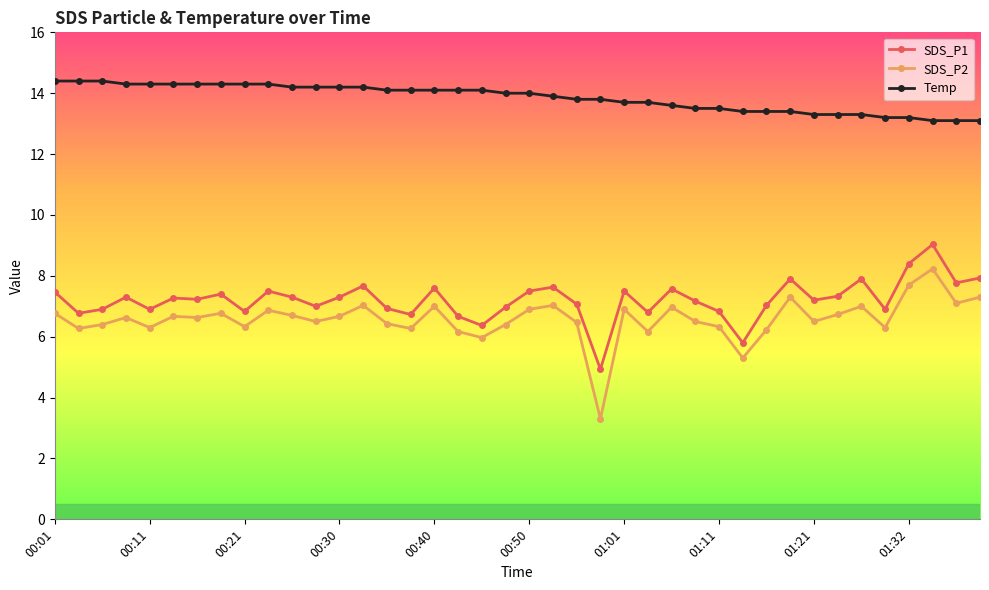

Which series has the largest total across all categories?

Temp